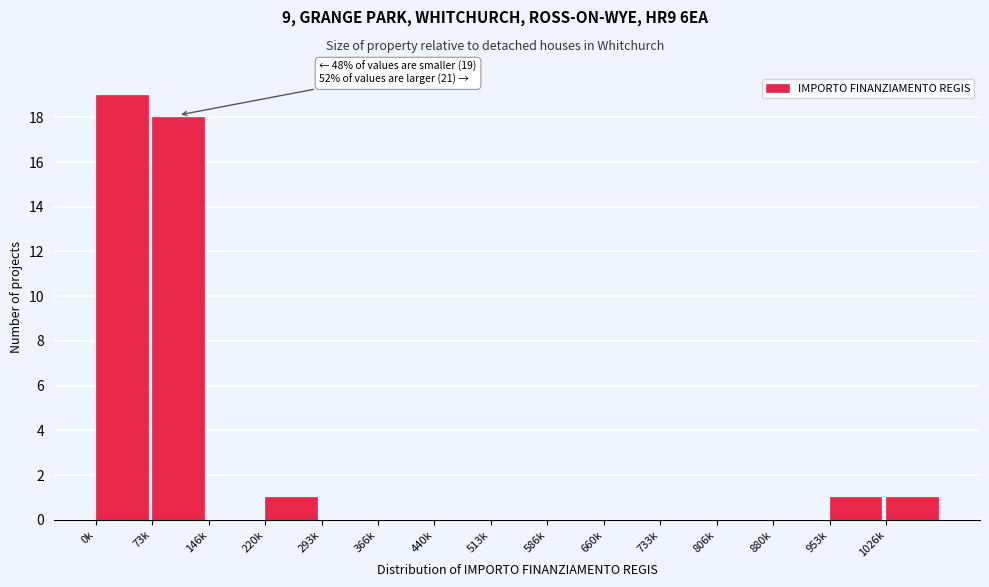

Reading right to left, list all the values displayed in this chart.

1026k=1	953k=1	880k=0	806k=0	733k=0	660k=0	586k=0	513k=0	440k=0	366k=0	293k=0	220k=1	146k=0	73k=18	0k=19